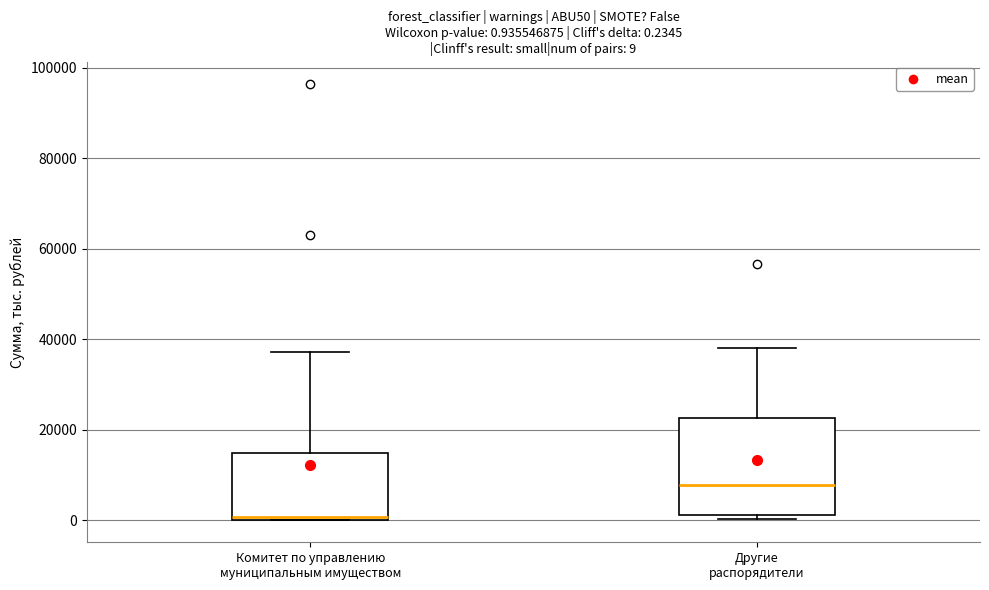

Comparing the boxes themselves (not the whiskers), which one is the tallest?

Другие распорядители